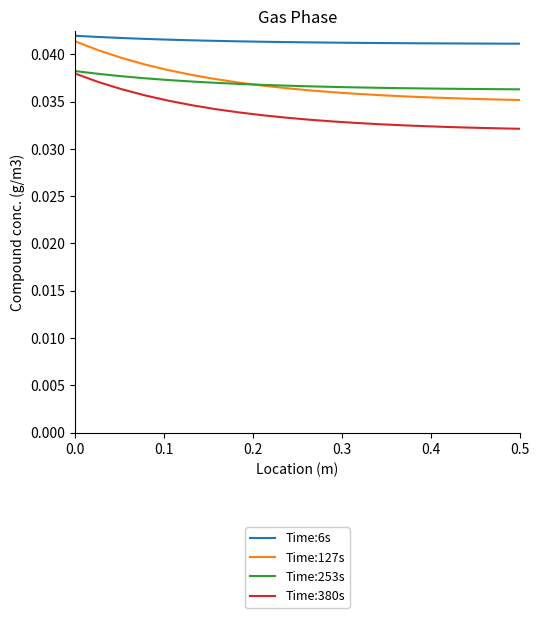

Does the chart have visible grid lines?

No